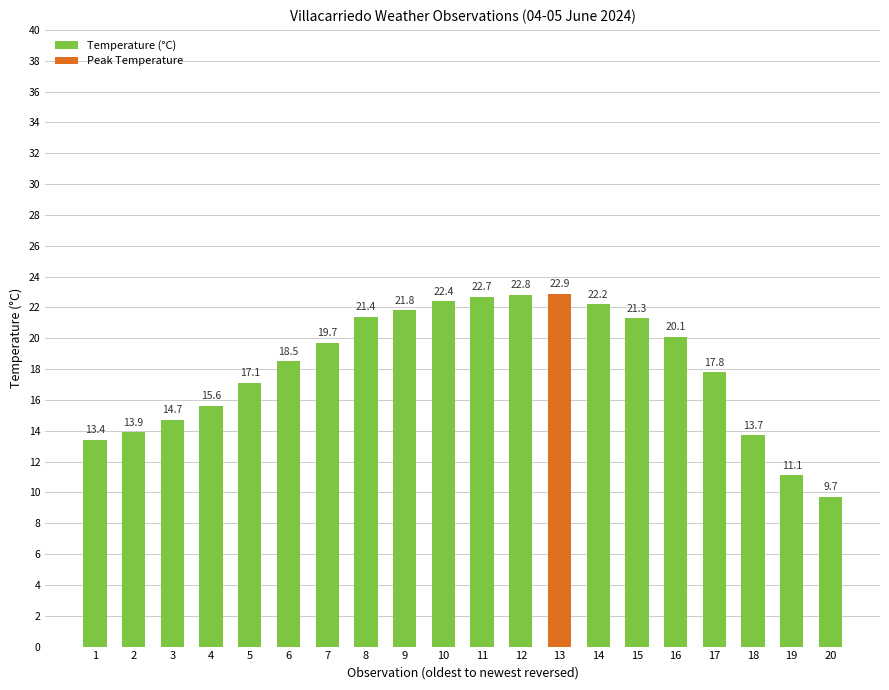

Approximately how many times larger is the value at 10 compared to 6?

1.2